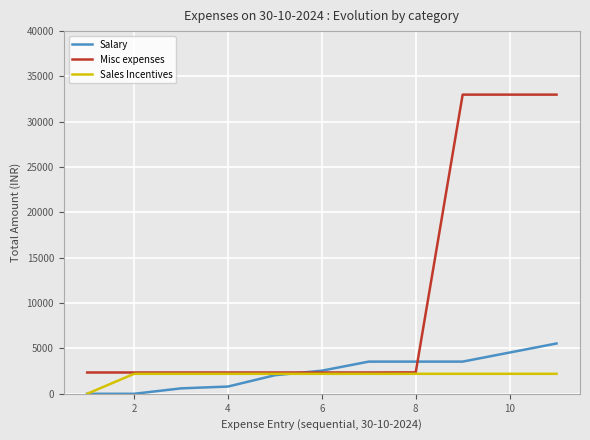

List the series in order of their peak value, lowest first.

Sales Incentives, Salary, Misc expenses